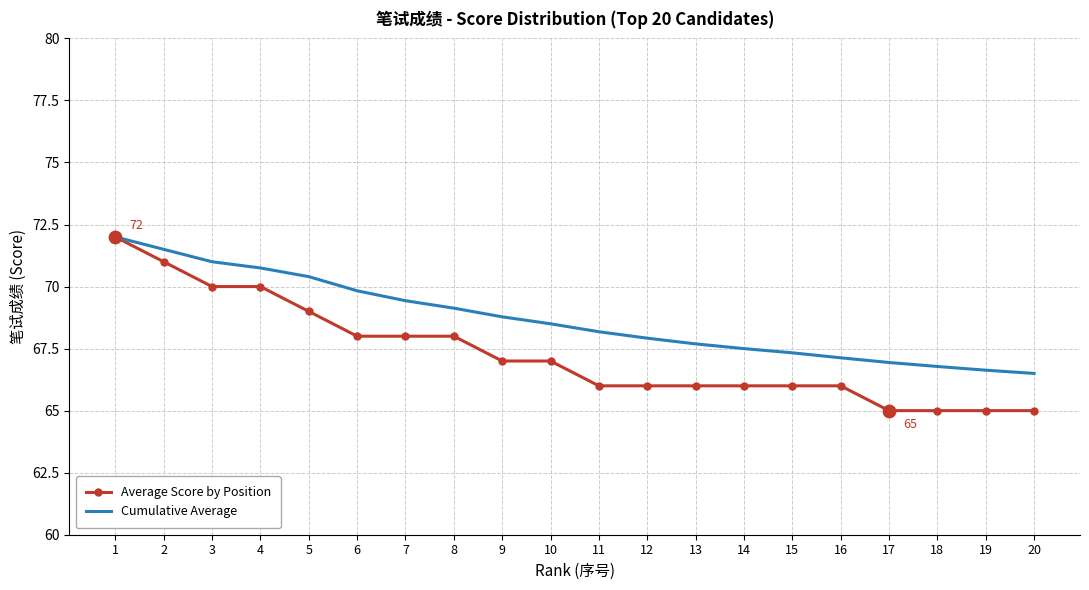

Which series has the largest total across all categories?

Cumulative Average